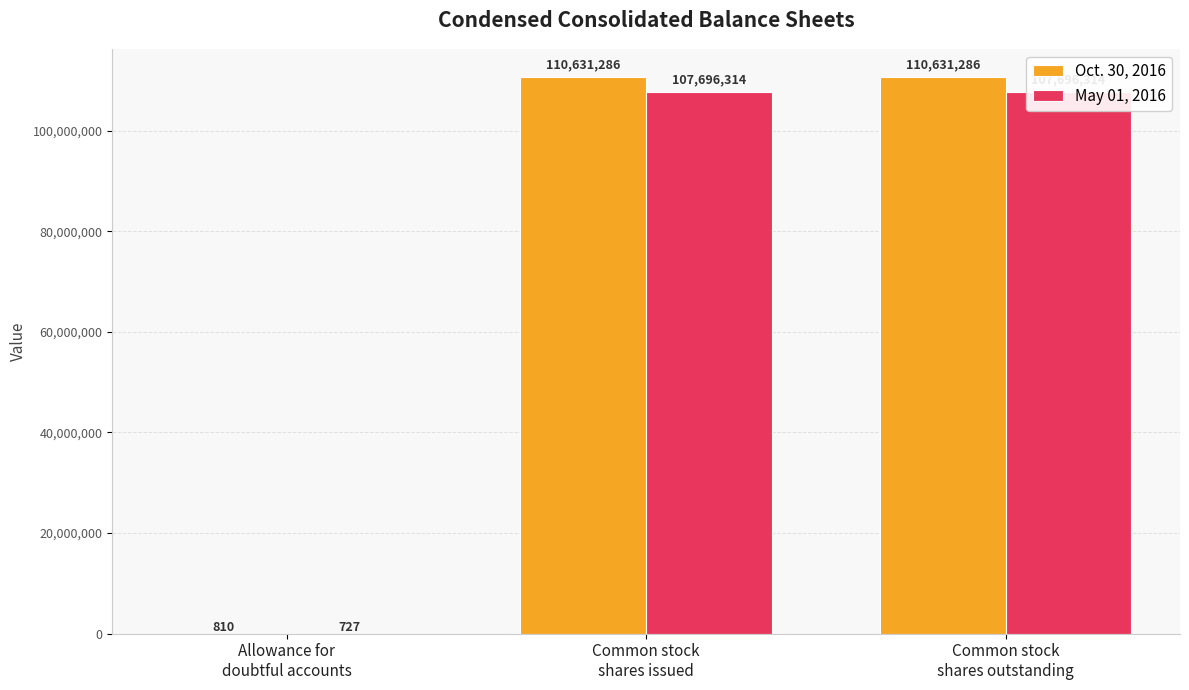

At which category is the sum across all series the highest?

Common stock
shares issued